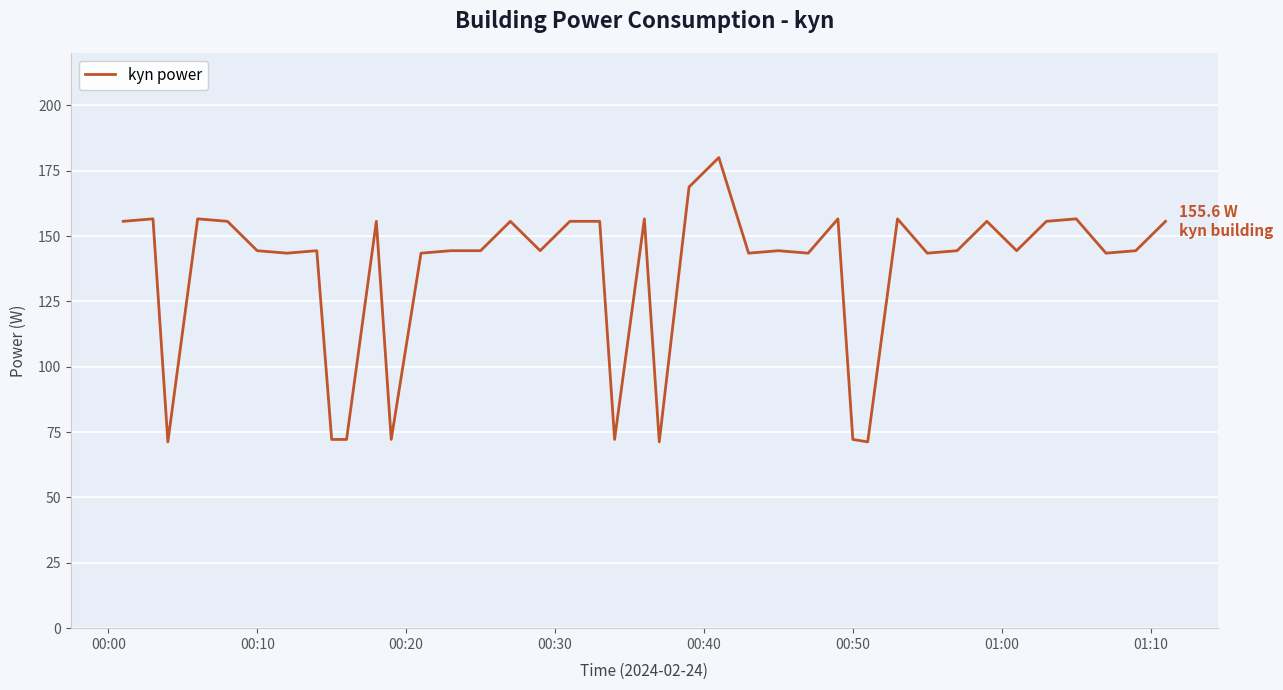

What is the greatest value displayed?

180.0